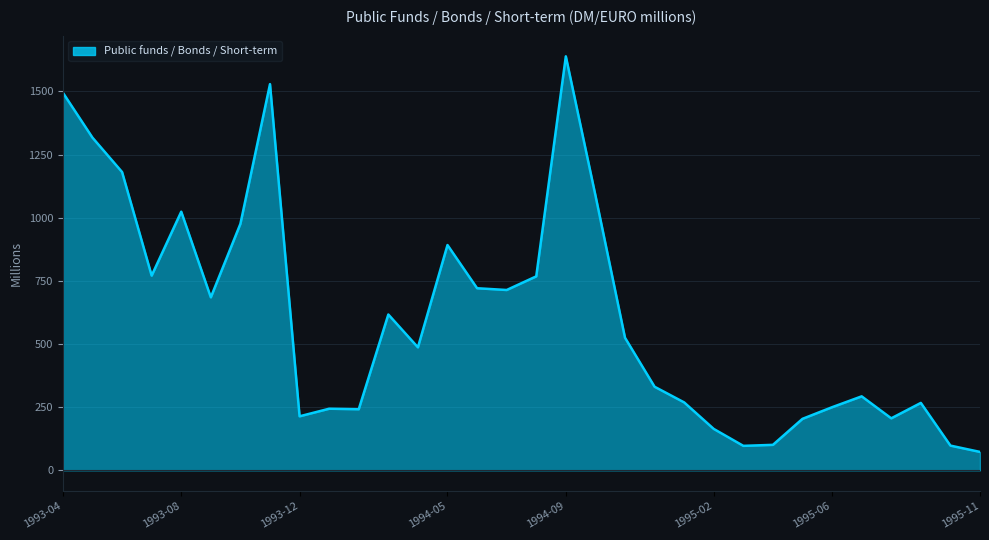

What is the greatest value displayed?

1639